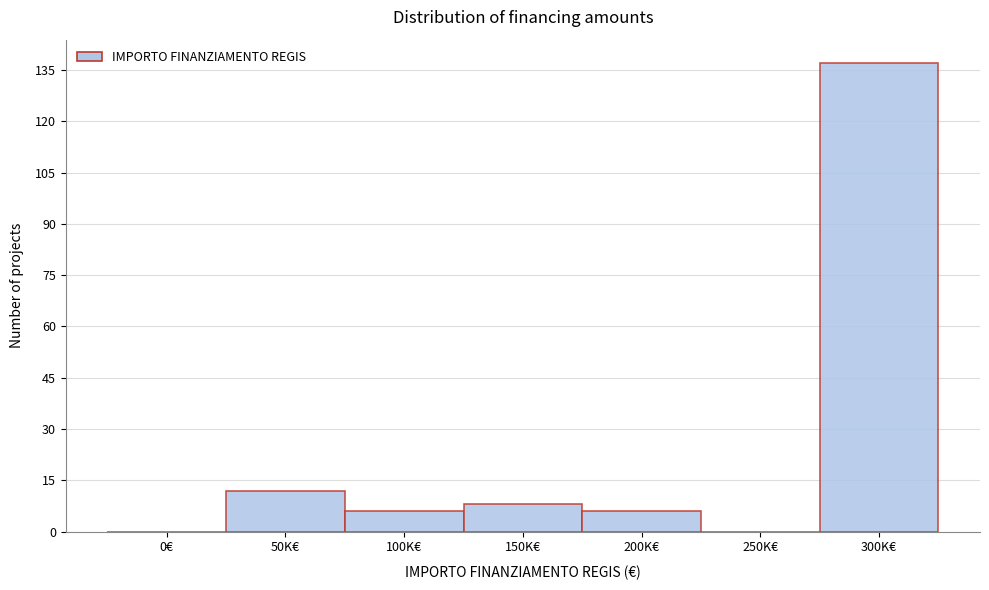

Reading right to left, extract all data points from this chart.

300K€=137	250K€=0	200K€=6	150K€=8	100K€=6	50K€=12	0€=0